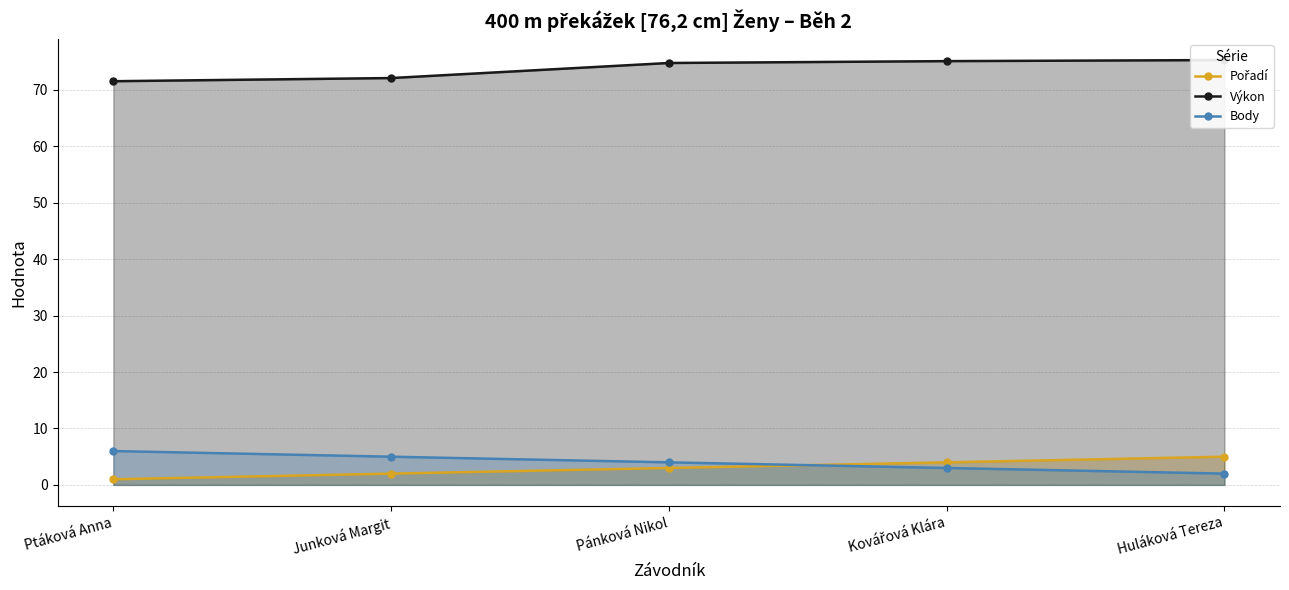

Rank the series at Pánková Nikol from highest to lowest value.

Výkon, Body, Pořadí